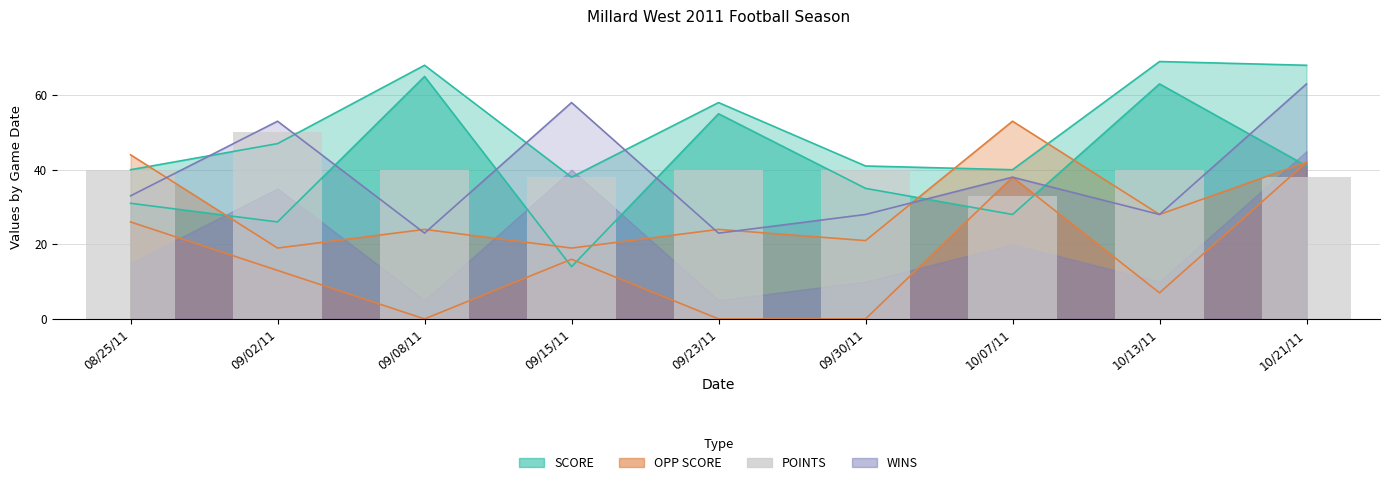

Between 09/30/11 and 10/07/11, which is larger?

09/30/11